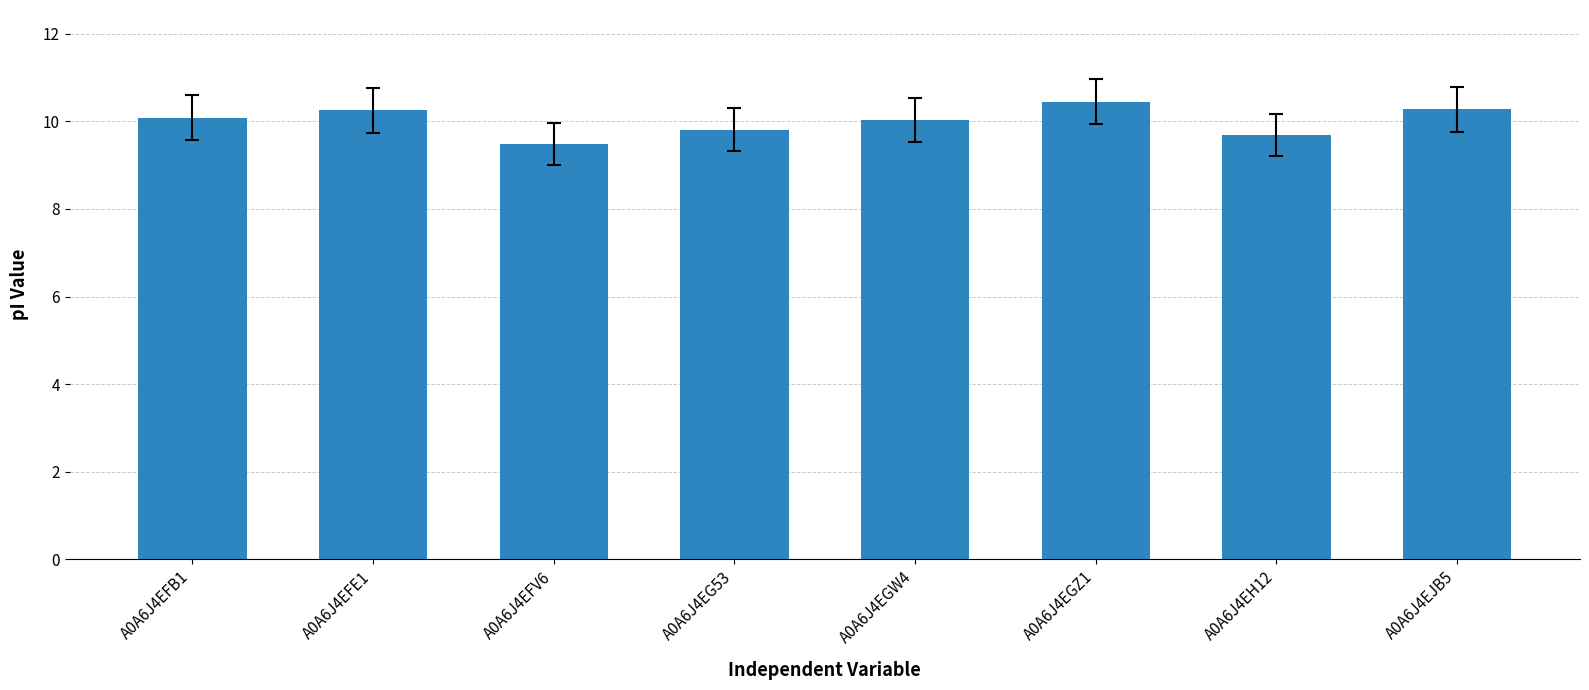

What is the label of the 8th bar from the right?

A0A6J4EFB1